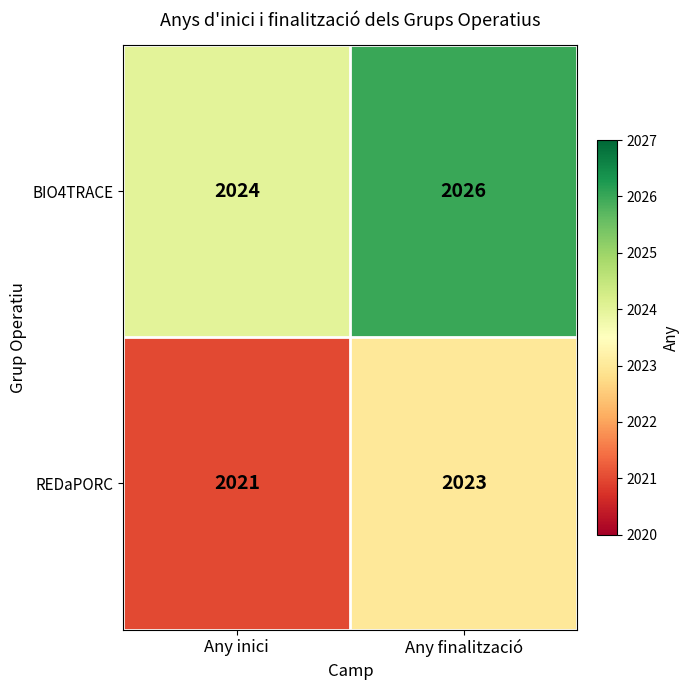

What is the total value across all series at Any inici?

4045